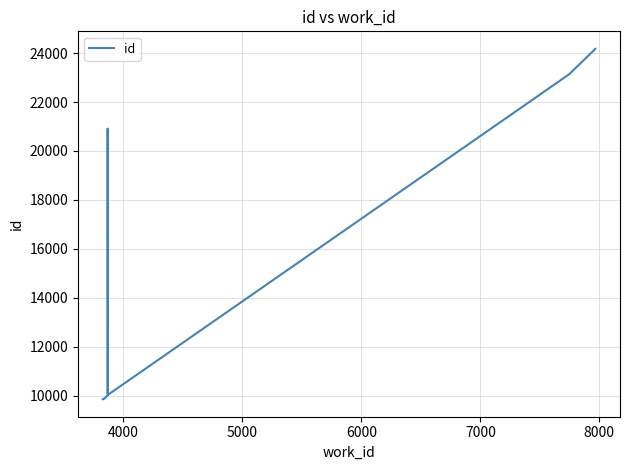

How many interior local peaks (higher than both neighbors) does the data have?

1